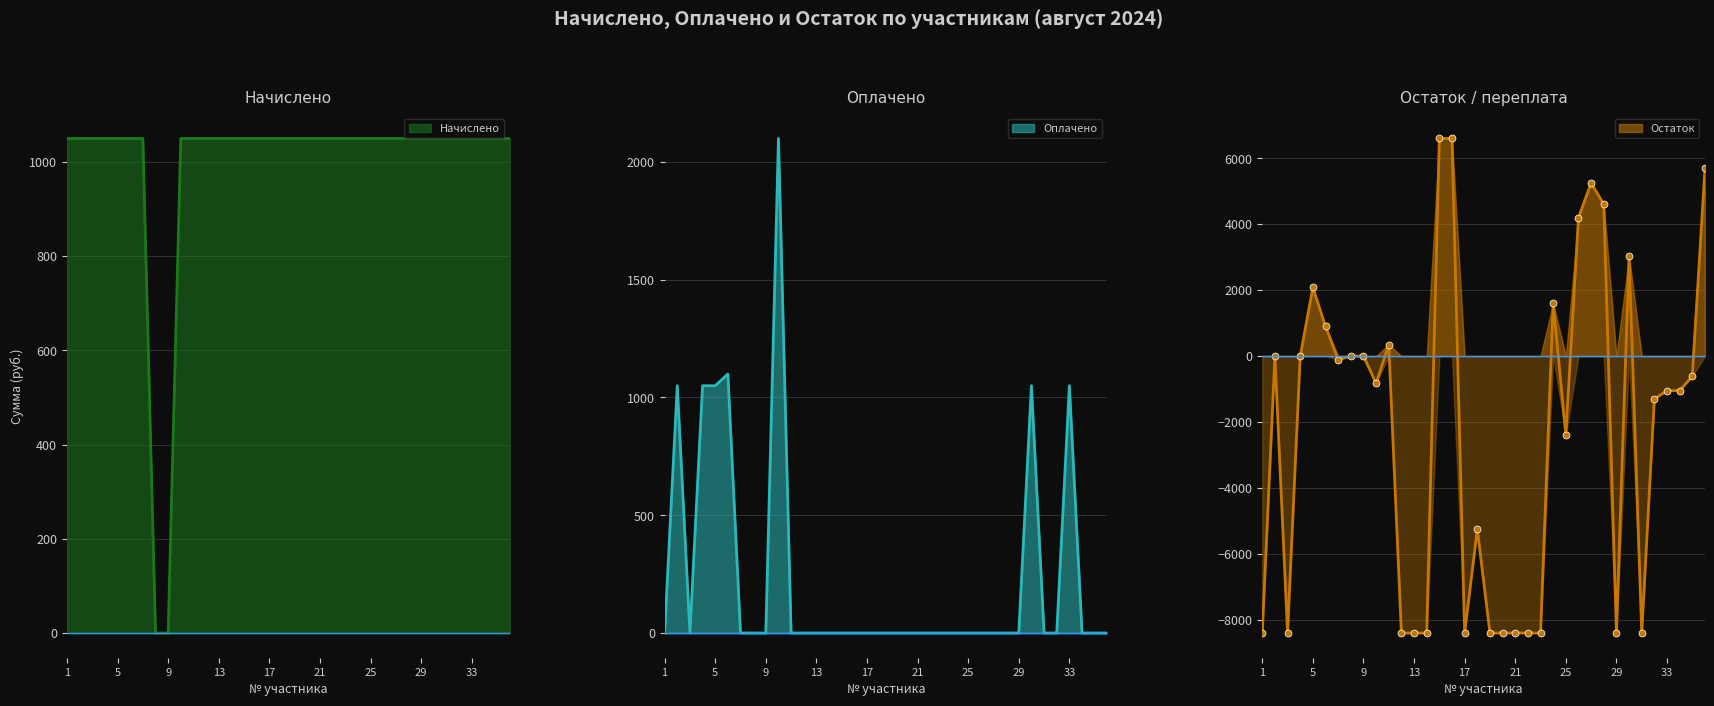

Between which two adjacent categories do Начислено and Оплачено first intersect?

6 and 7